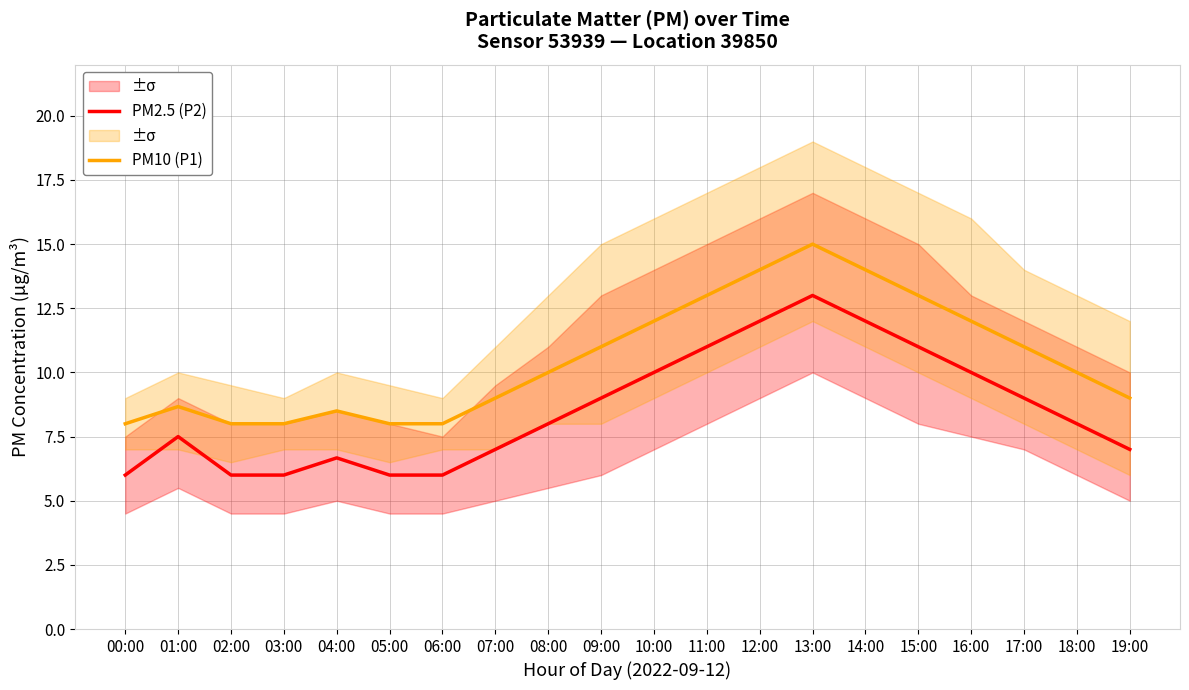

Does the chart have visible grid lines?

Yes